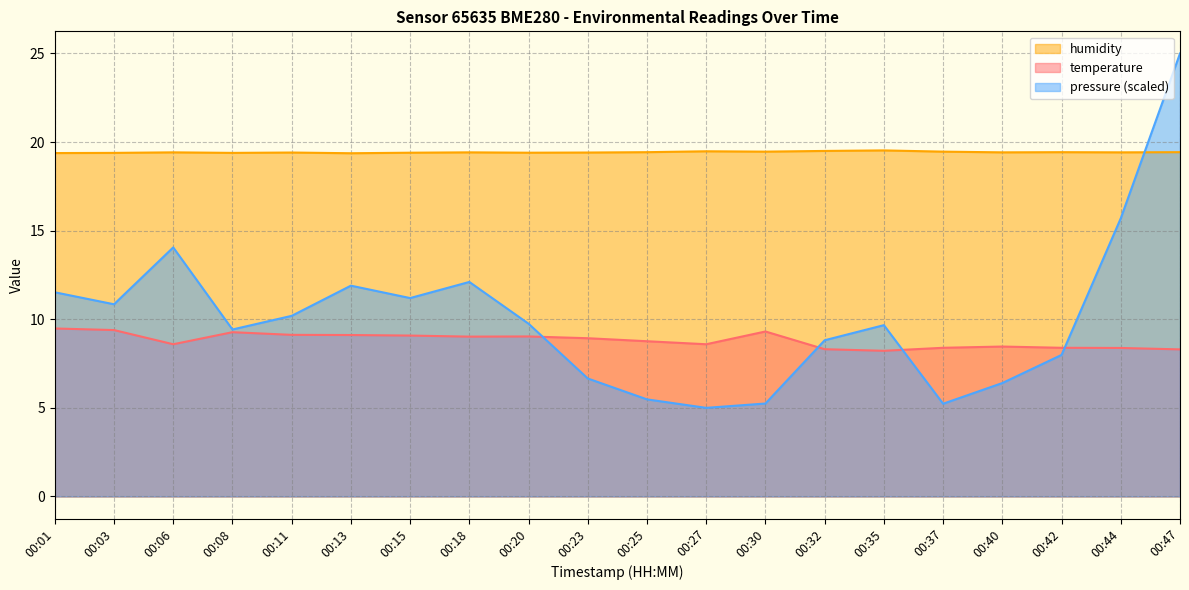

True or false: humidity and temperature intersect in this chart.

False